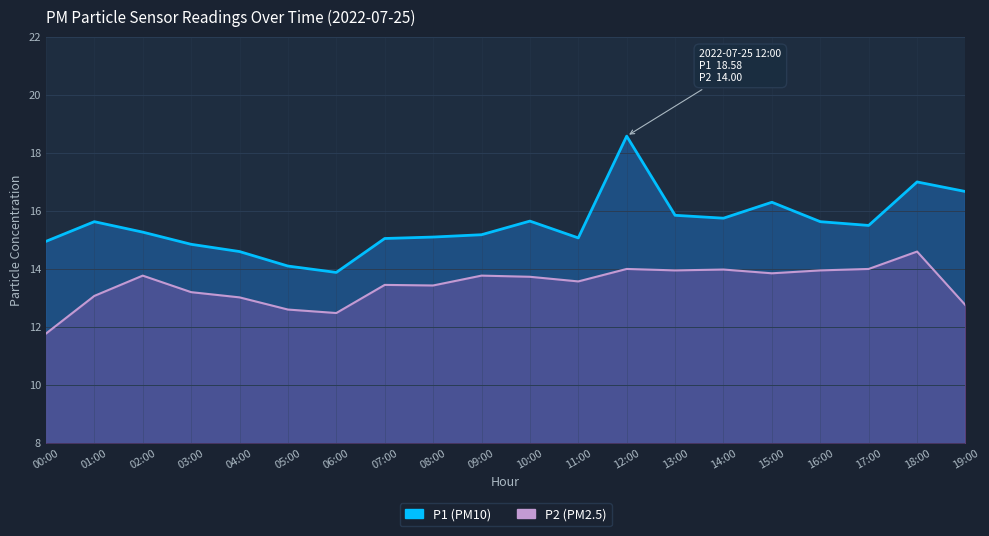

What is the average value of the P2 series?

13.4